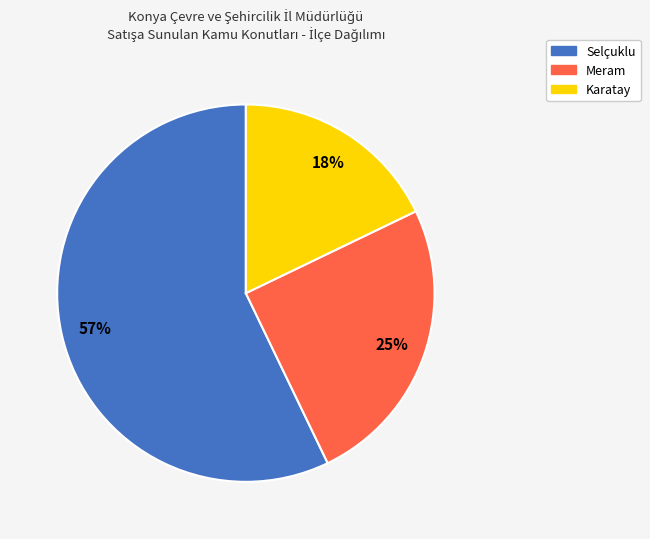

Which slice is the smallest?

Karatay